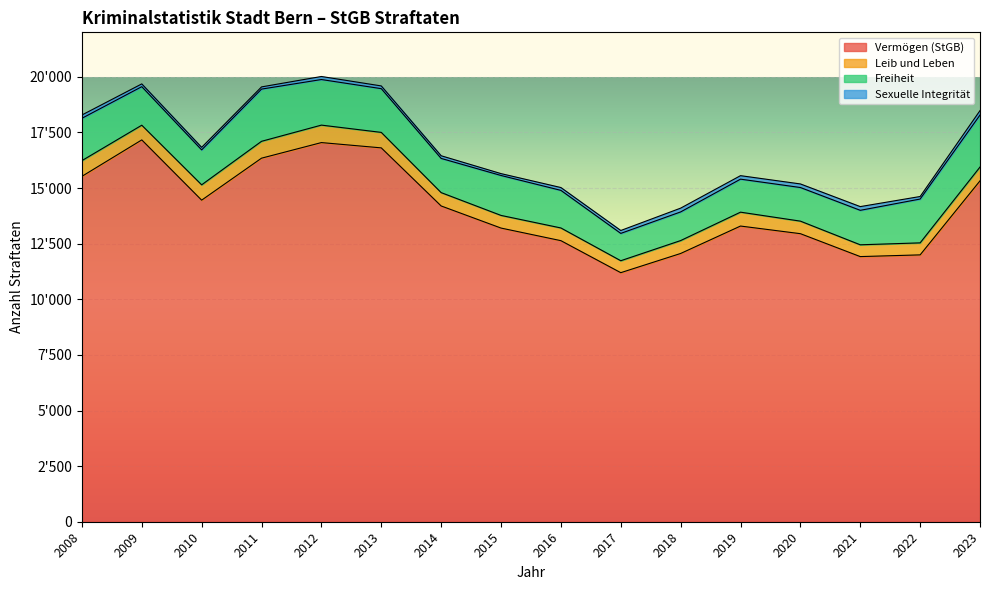

What is the difference between the highest and lowest values at 2020?

12788